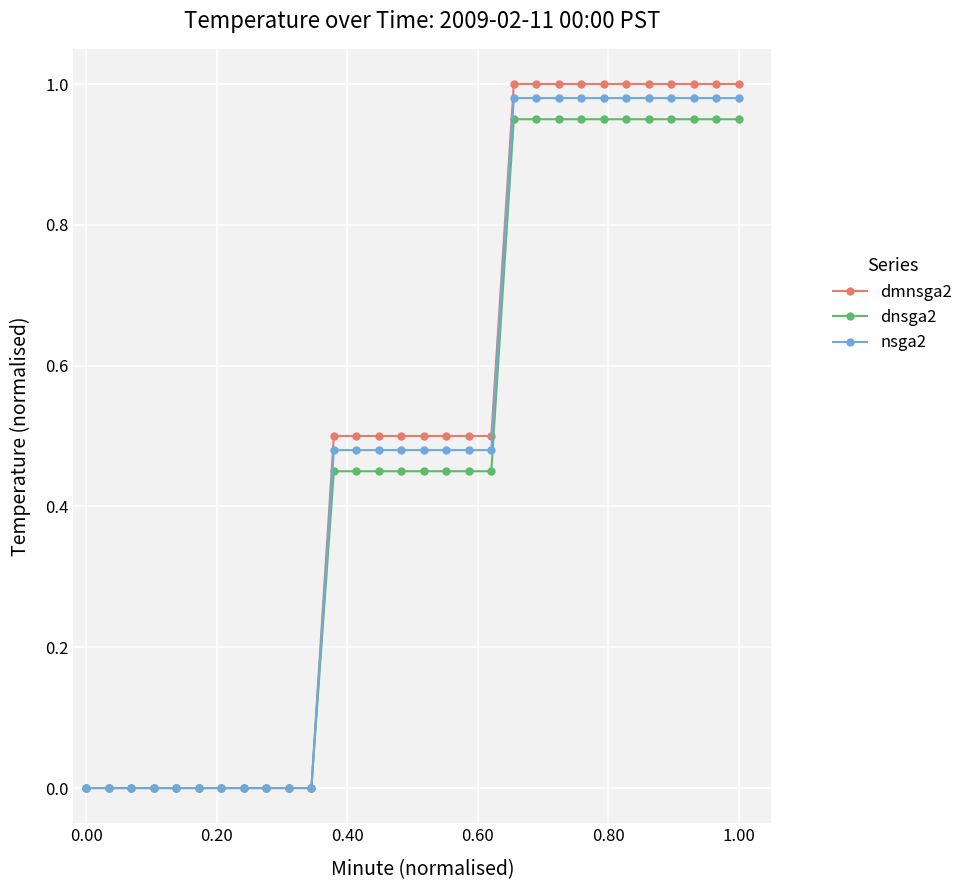

How many series are shown in this chart?

3